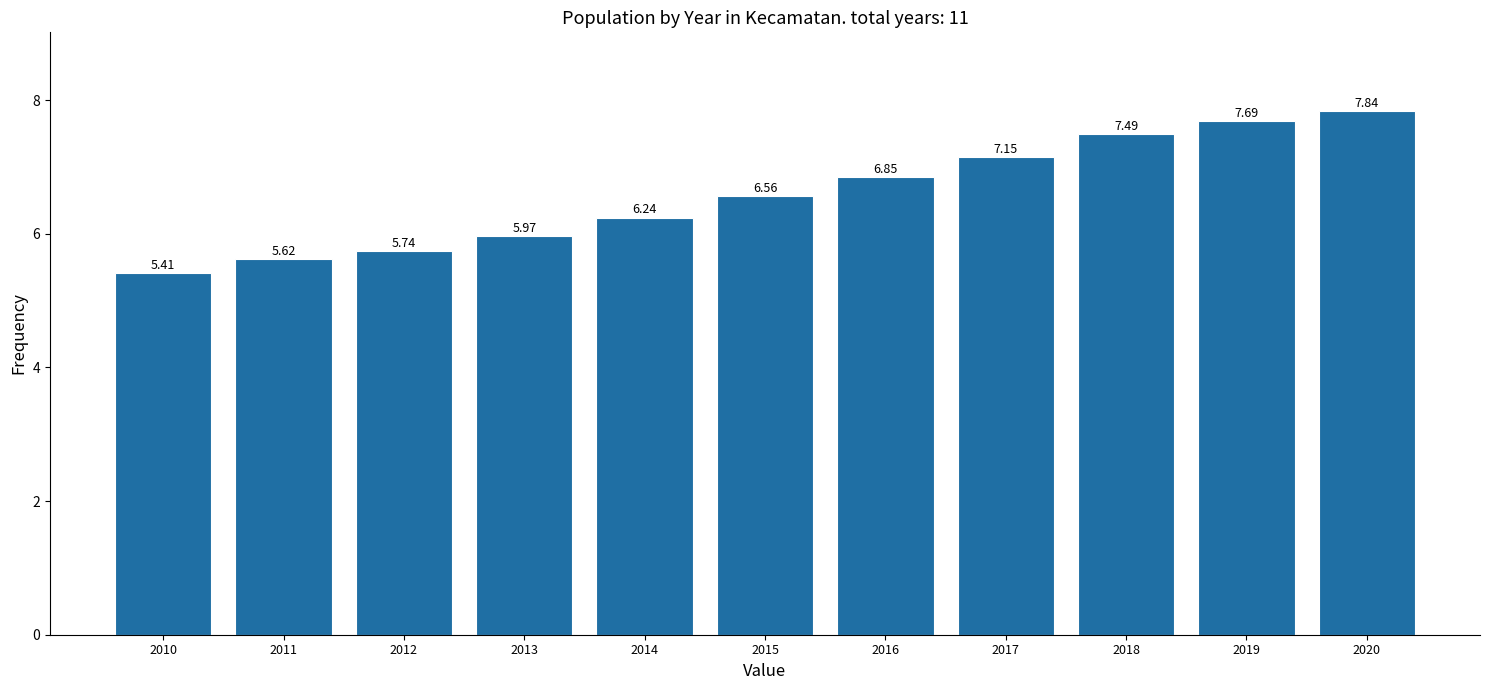

Rank the categories by value from lowest to highest.

2010, 2011, 2012, 2013, 2014, 2015, 2016, 2017, 2018, 2019, 2020